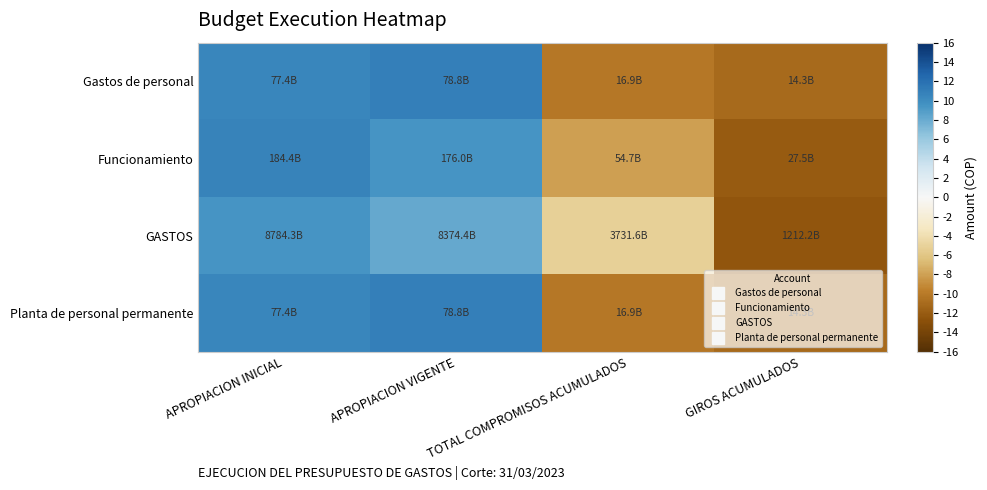

Rank the series at TOTAL COMPROMISOS ACUMULADOS from highest to lowest value.

GASTOS, Funcionamiento, Gastos de personal, Planta de personal permanente